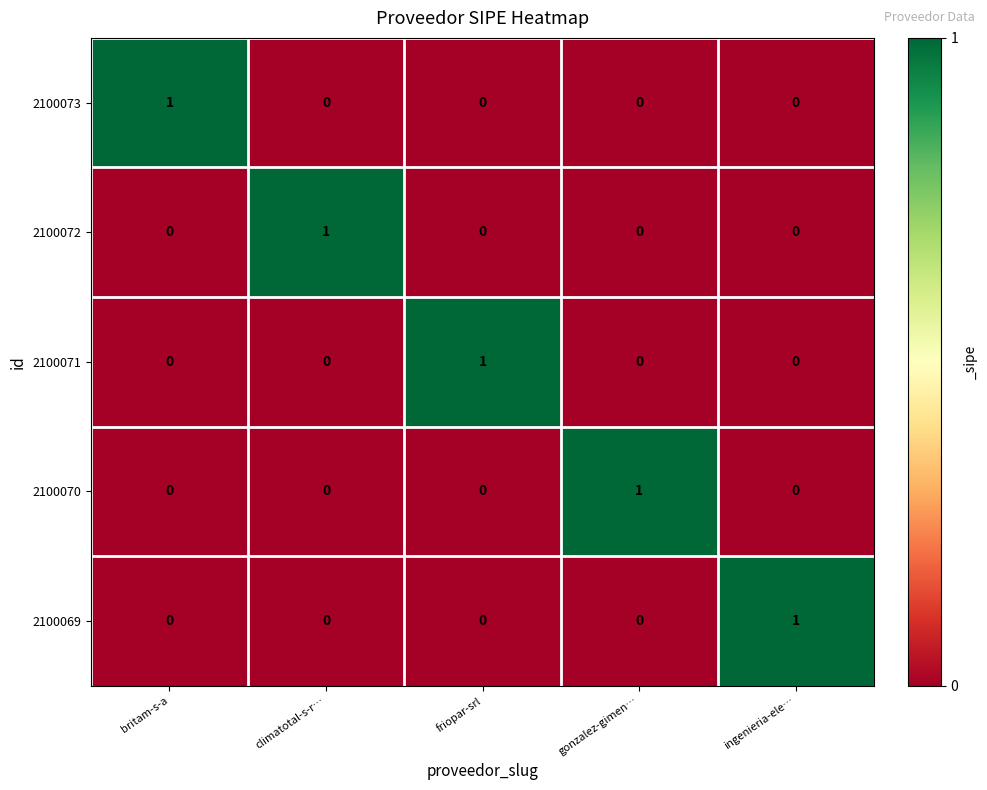

At how many categories does at least one series exceed 0?

5